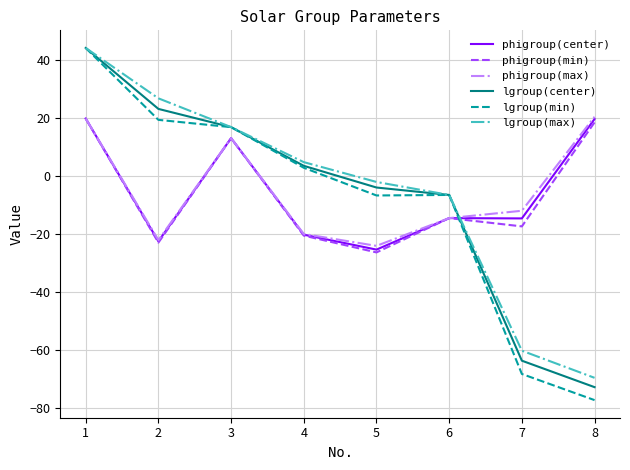

At which label is phigroup(min) closest to -3?

6